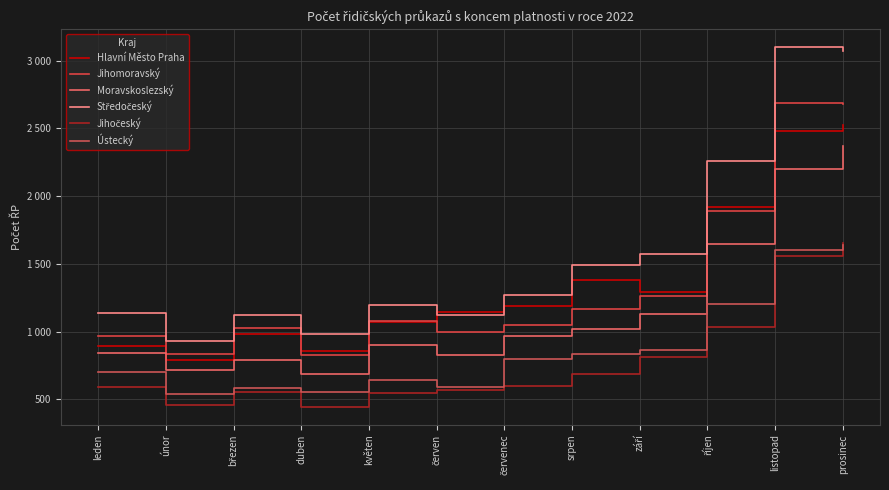

Reading left to right, extract all data points from this chart.

Hlavní Město Praha: 891	789	983	854	1070	1144	1192	1384	1292	1920	2479	2522
Jihomoravský: 967	832	1026	826	1080	997	1046	1170	1266	1887	2685	2679
Moravskoslezský: 843	720	788	684	904	830	968	1023	1132	1648	2203	2370
Středočeský: 1136	933	1123	981	1196	1123	1274	1495	1571	2263	3098	3071
Jihočeský: 589	460	558	447	545	570	602	688	812	1035	1557	1655
Ústecký: 699	538	586	556	646	592	801	838	868	1205	1601	1638